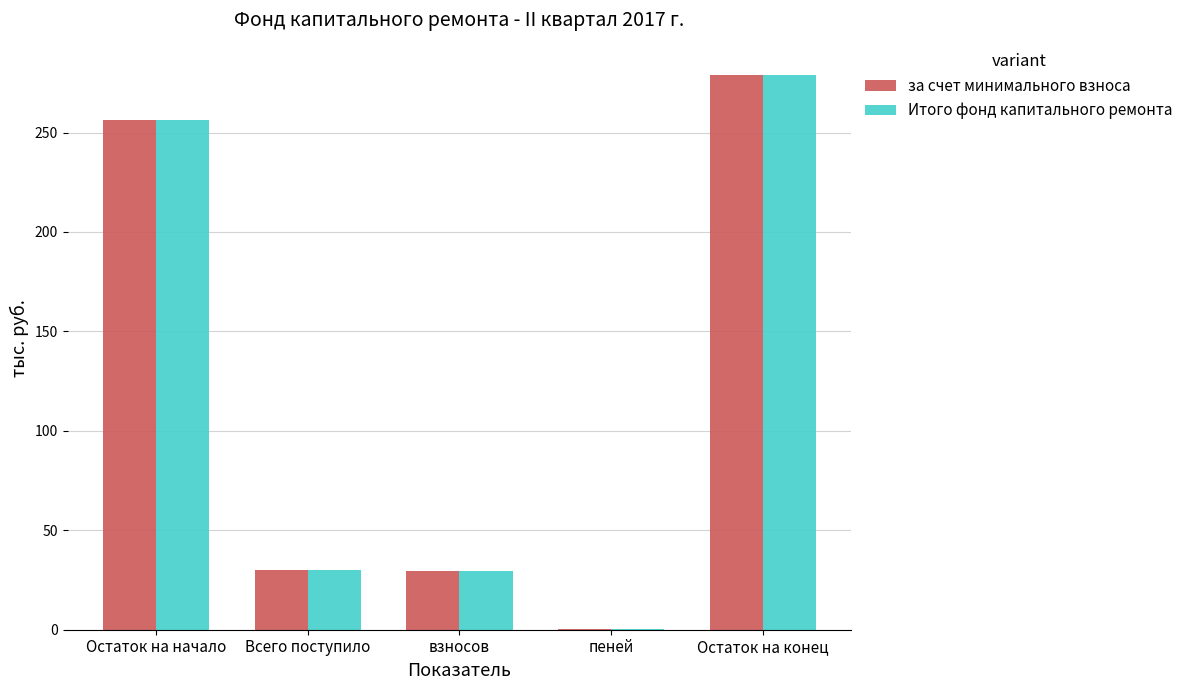

What is the maximum value for за счет минимального взноса?

279.1